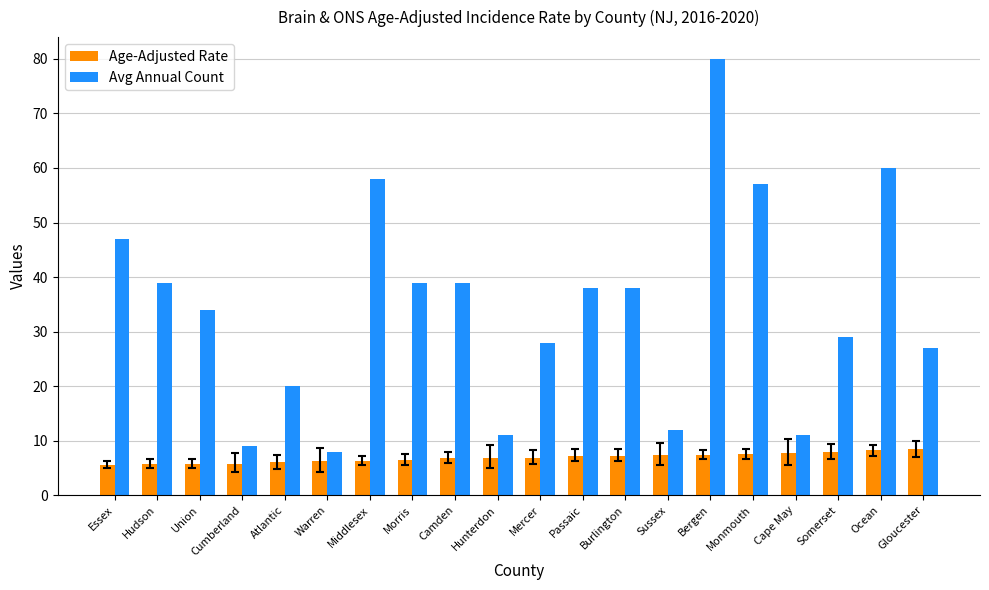

What is the difference between the maximum and minimum values in the Age-Adjusted Rate series?

2.8